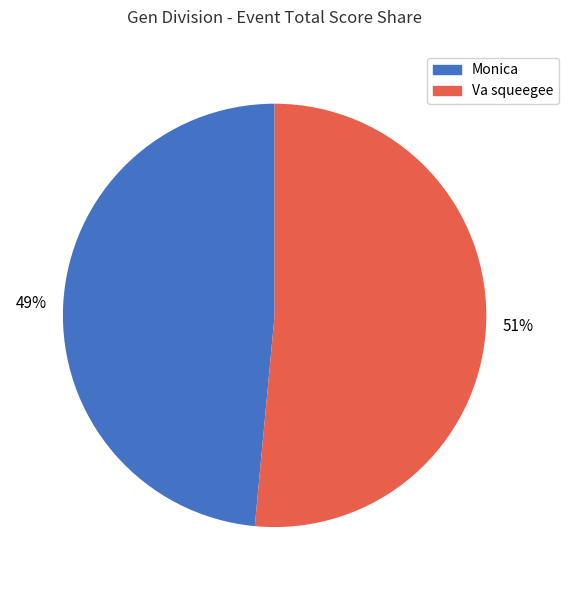

Is the sum of Monica and Va squeegee greater than half?

Yes